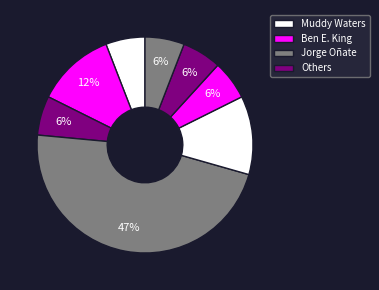

What is the largest slice in the pie chart?

Jorge Oñate